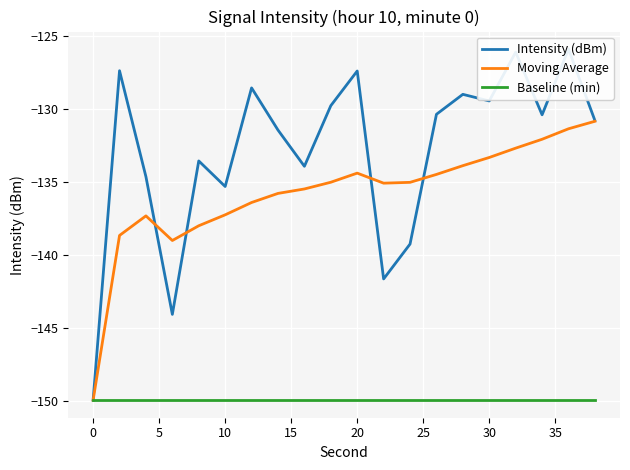

What is the highest value of the Baseline (min) series?

-149.9